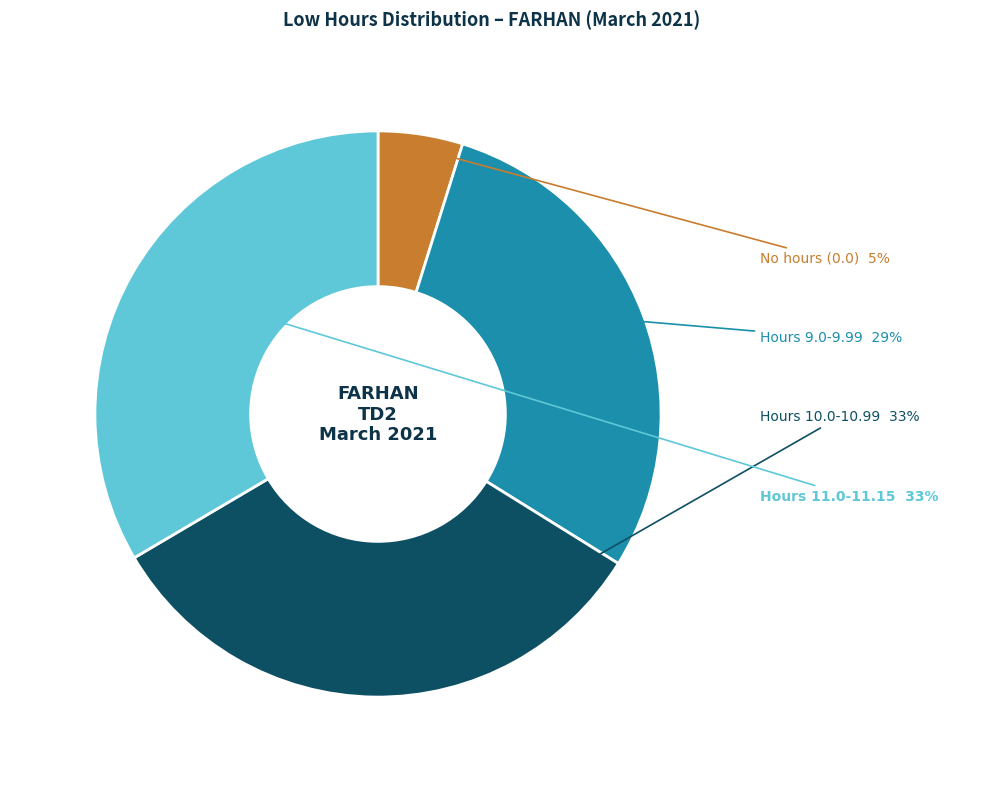

Does any single category account for the majority?

No